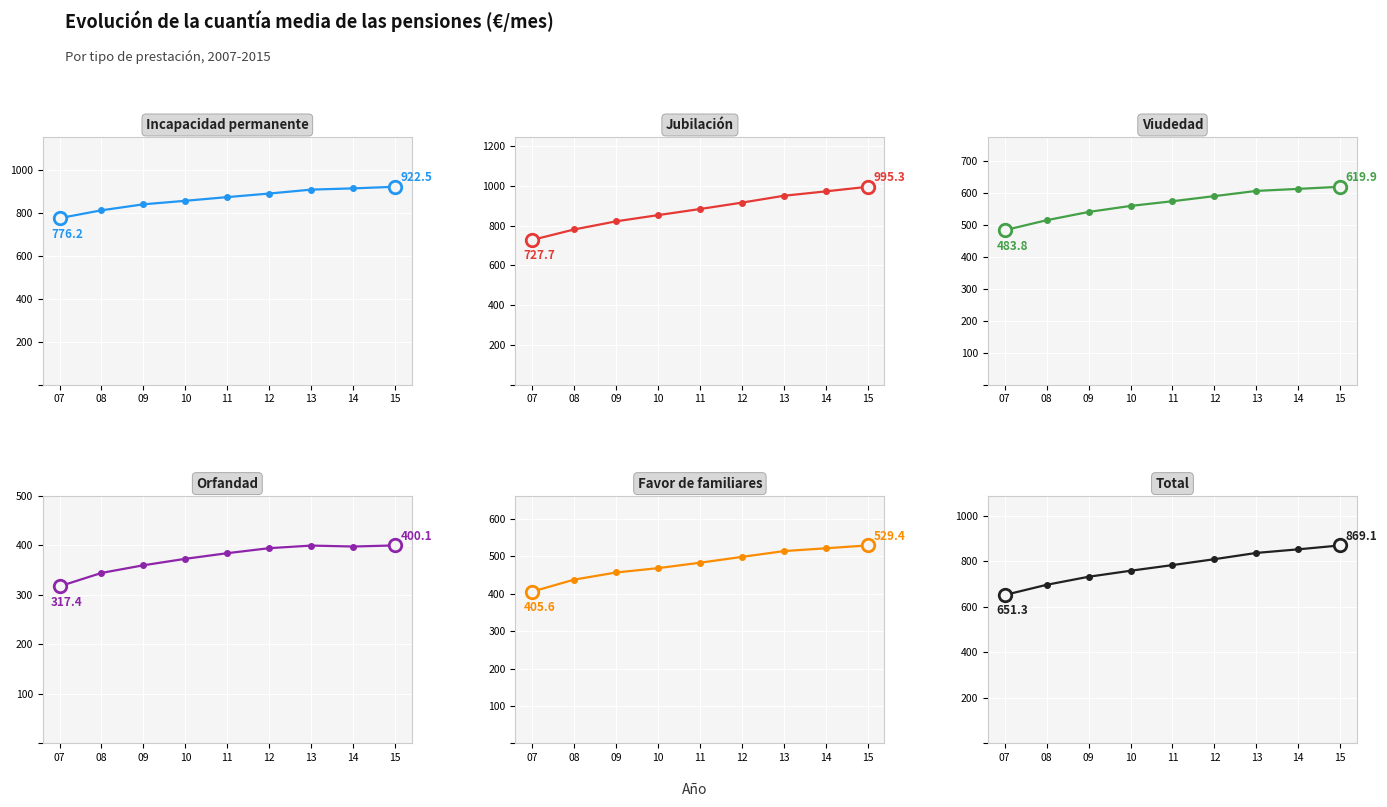

How many interior local valleys does the Orfandad series have?

1